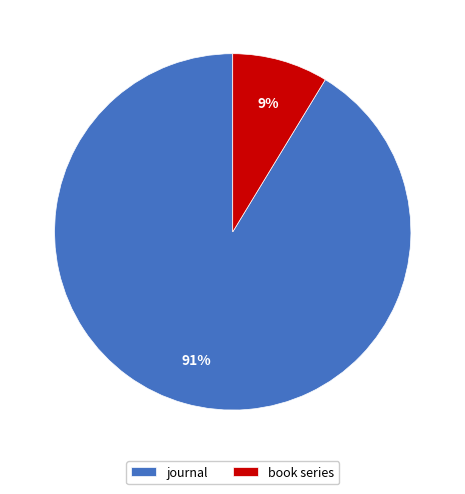

To the nearest percent, what portion does journal represent?

91%